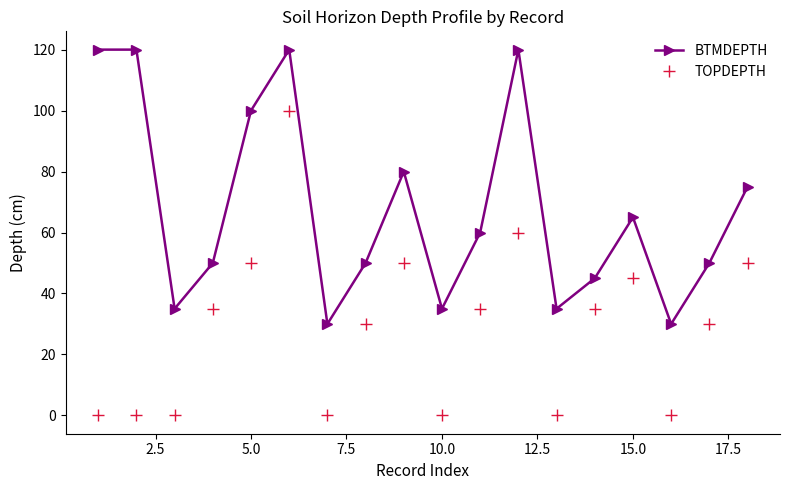

Which series has the widest spread of values?

TOPDEPTH